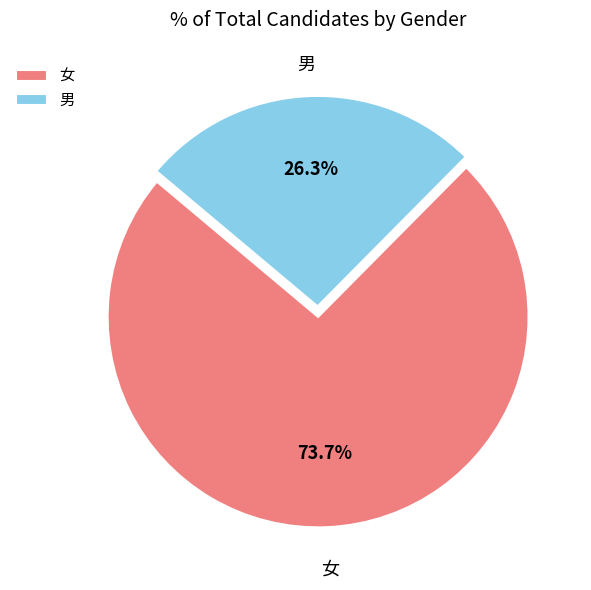

To the nearest percent, what is the average slice percentage?

50%